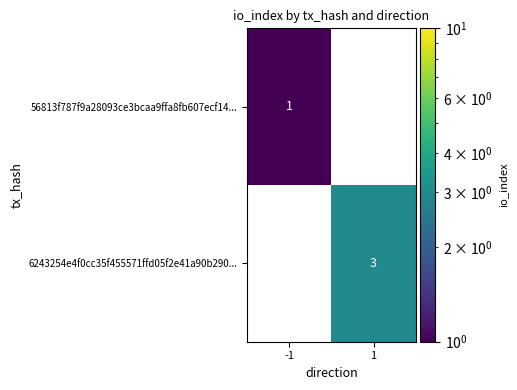

True or false: 6243254e4f0cc35f455571ffd05f2e41a90b290... has a value of 3 at 1.

True